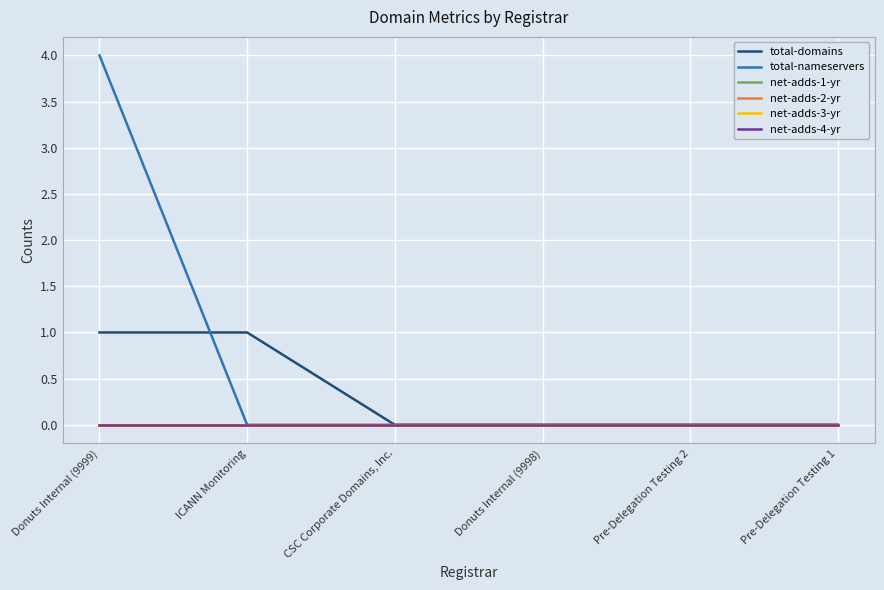

Reading left to right, extract all data points from this chart.

total-domains: 1	1	0	0	0	0
total-nameservers: 4	0	0	0	0	0
net-adds-1-yr: 0	0	0	0	0	0
net-adds-2-yr: 0	0	0	0	0	0
net-adds-3-yr: 0	0	0	0	0	0
net-adds-4-yr: 0	0	0	0	0	0